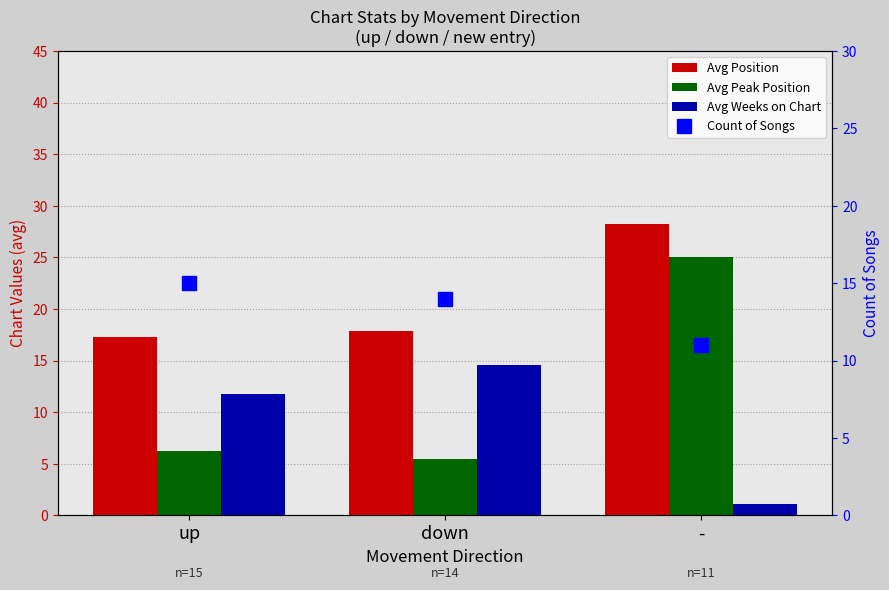

What are all the series names shown in the legend?

Avg Position, Avg Peak Position, Avg Weeks on Chart, Count of Songs